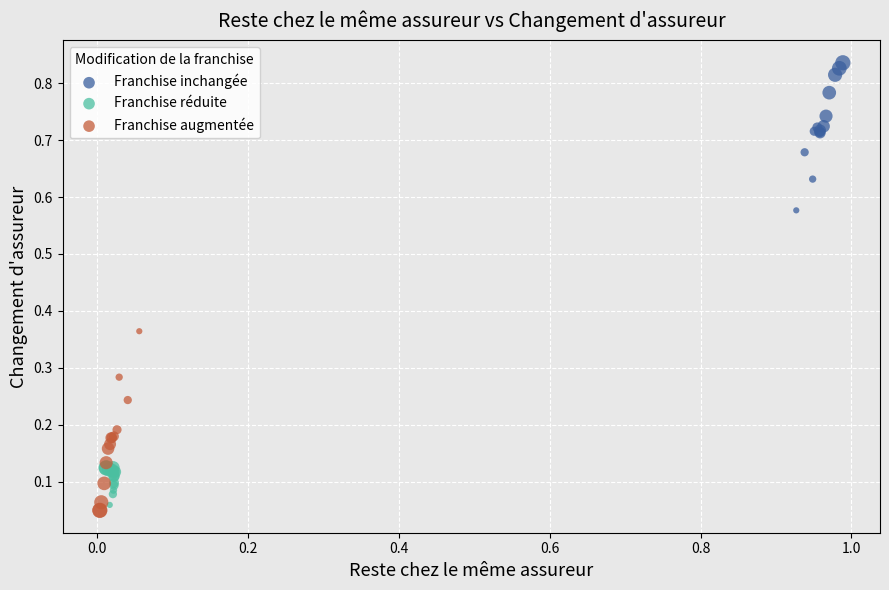

Which series reaches the maximum Y coordinate?

Franchise inchangée